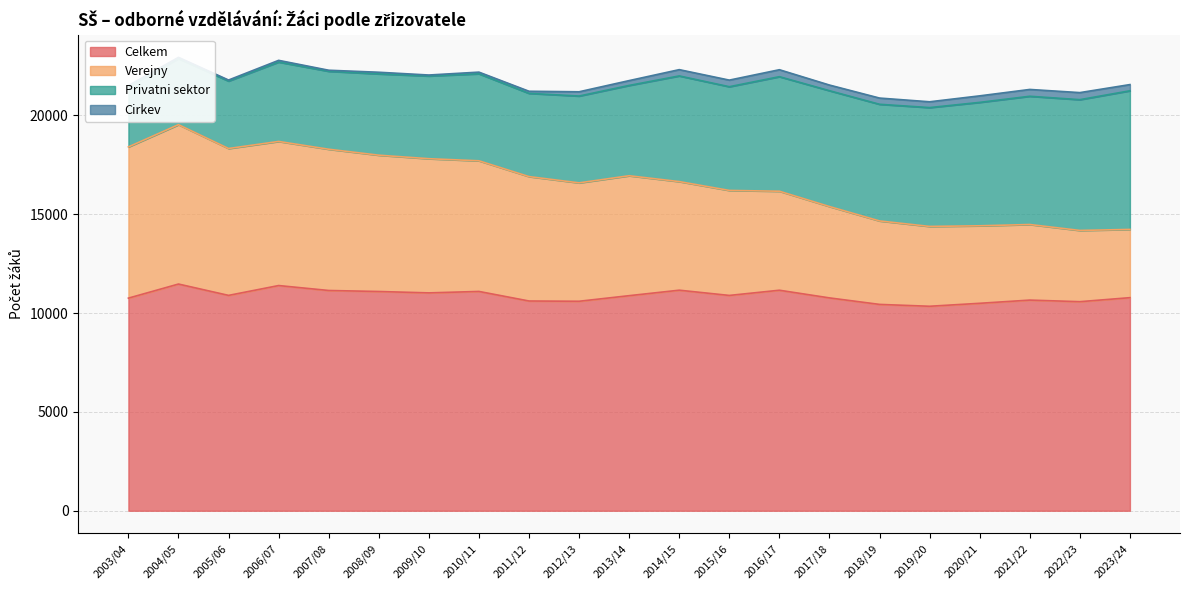

What is the lowest value of the Celkem series?

10345